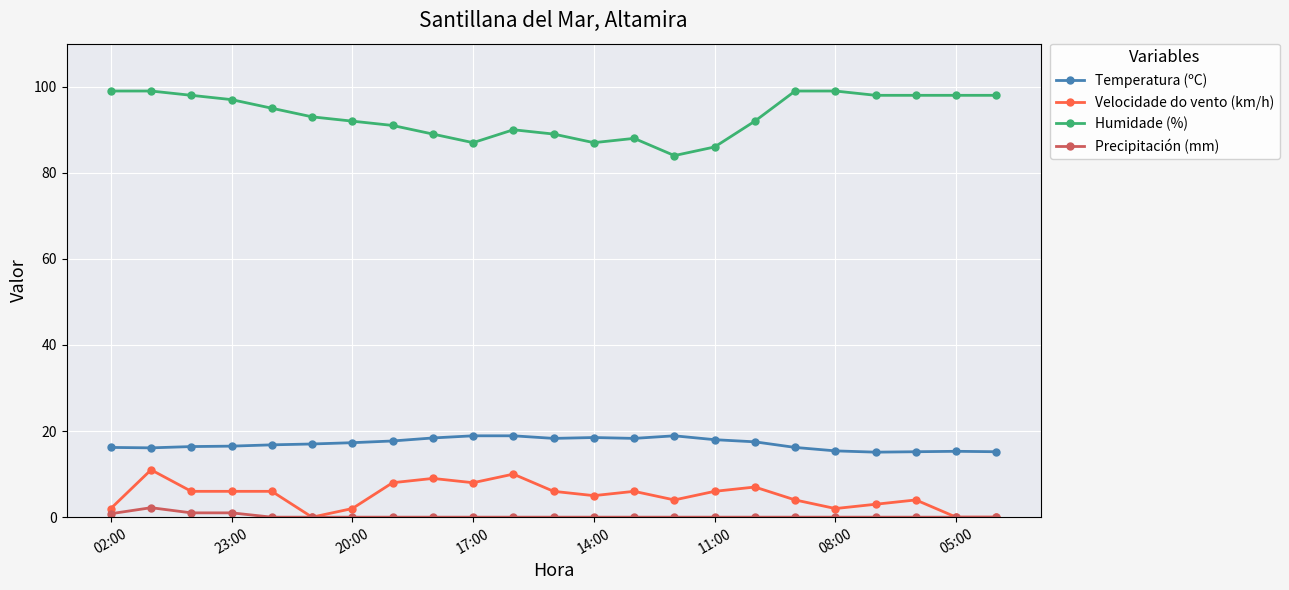

How many categories are shown in the chart?

23